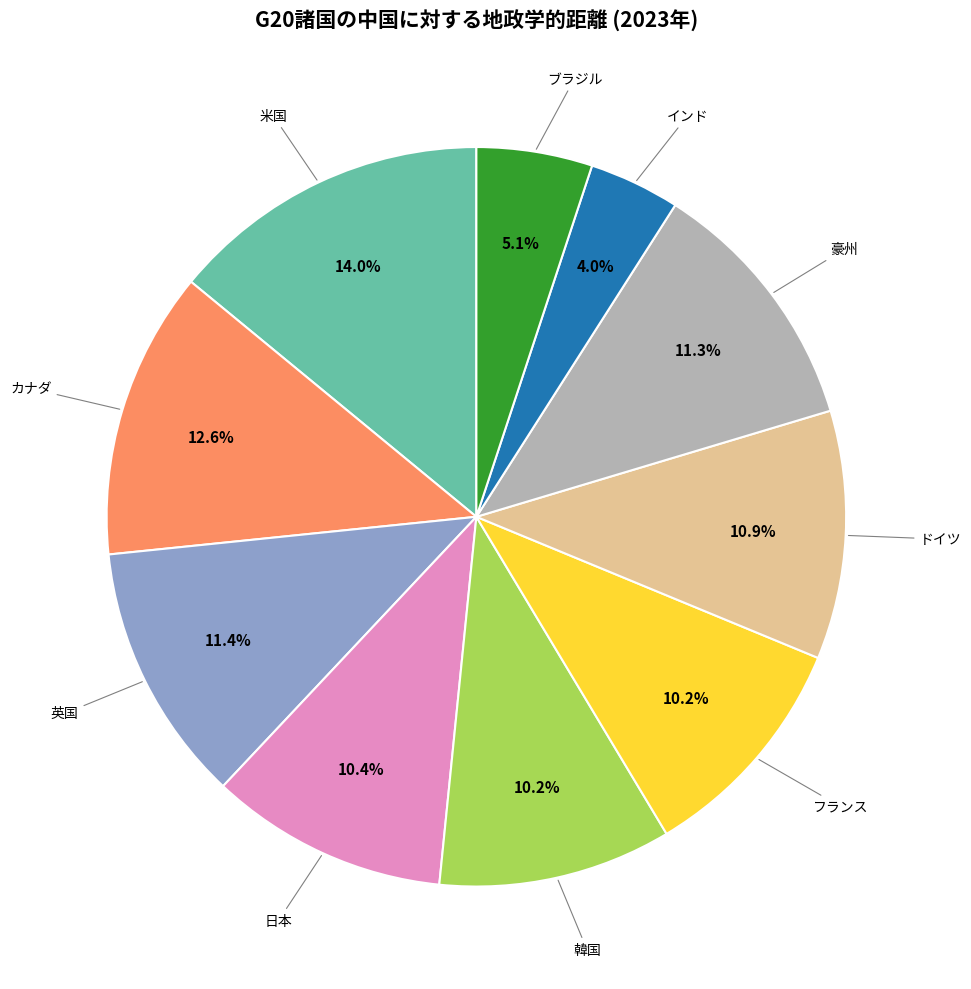

Is there any slice that represents more than half of the pie?

No